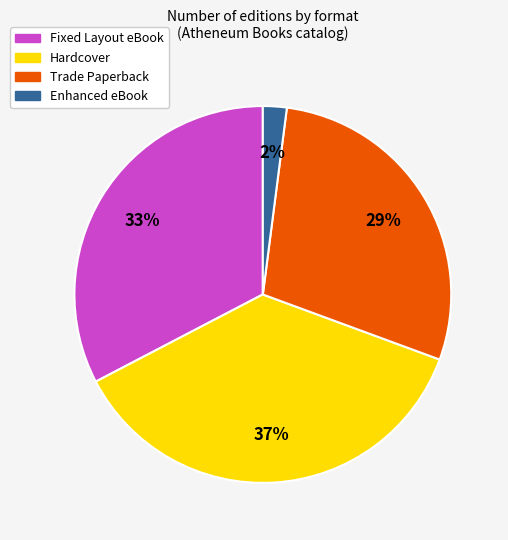

How many segments does this pie chart have?

4